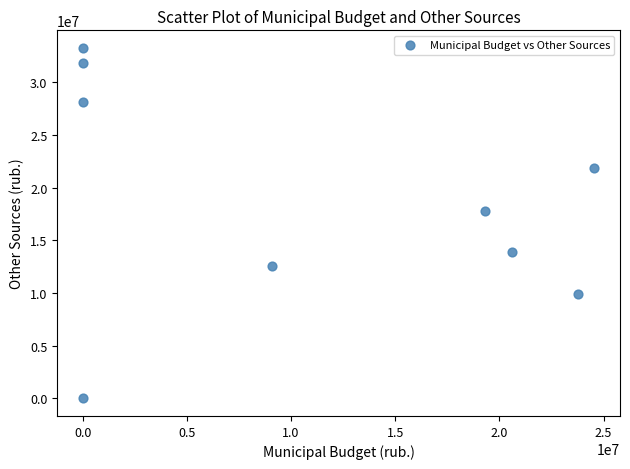

What Y value in the scatter plot is closest to 16620910?

17753504